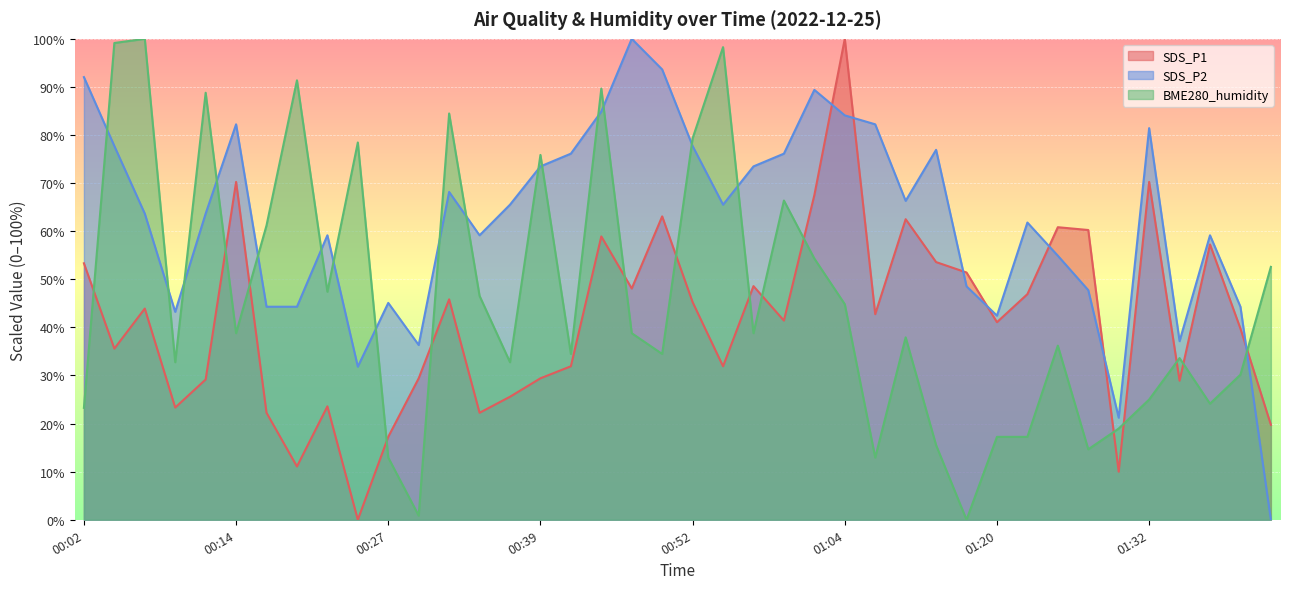

What is the average value of the SDS_P1 series?

41.6